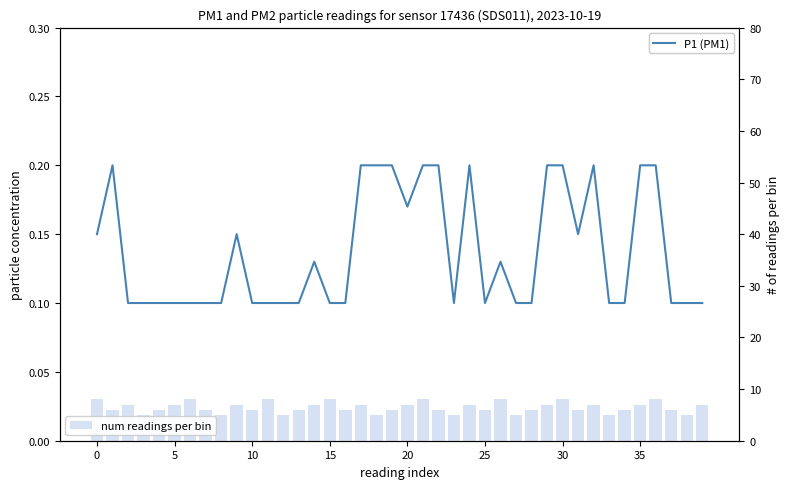

What is the lowest value of the P1 (PM1) series?

0.1